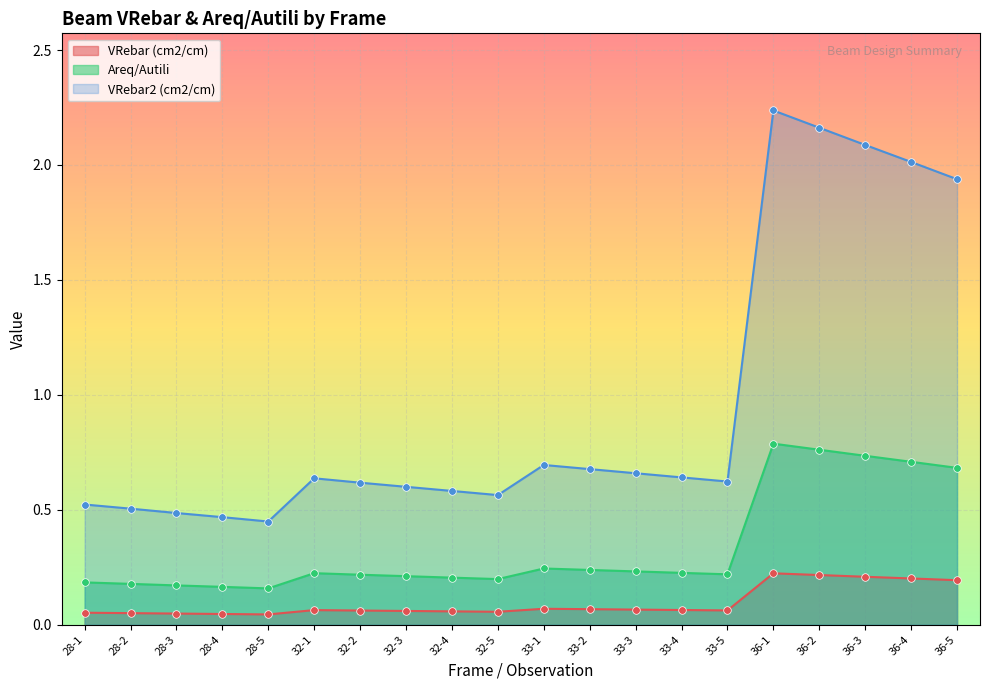

What is the total value across all series at 33-3?

1.0